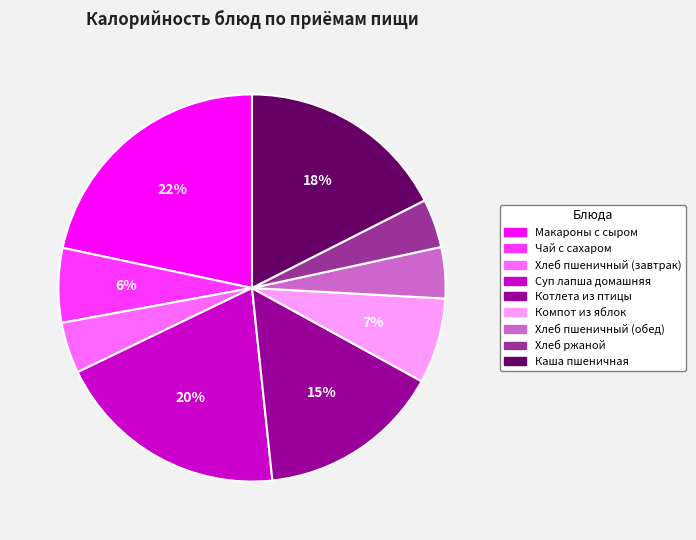

Combined, do Компот из яблок and Котлета из птицы account for over 50%?

No